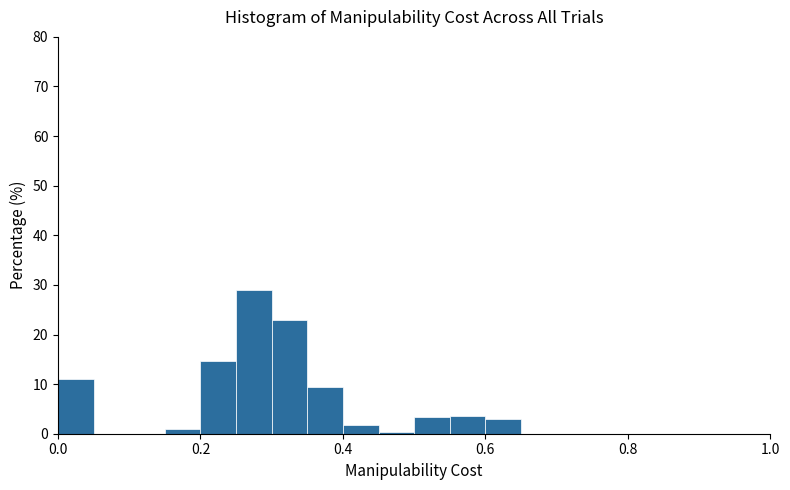

Read against the x-axis, roughly where is the centre of the tallest bar?

0.28